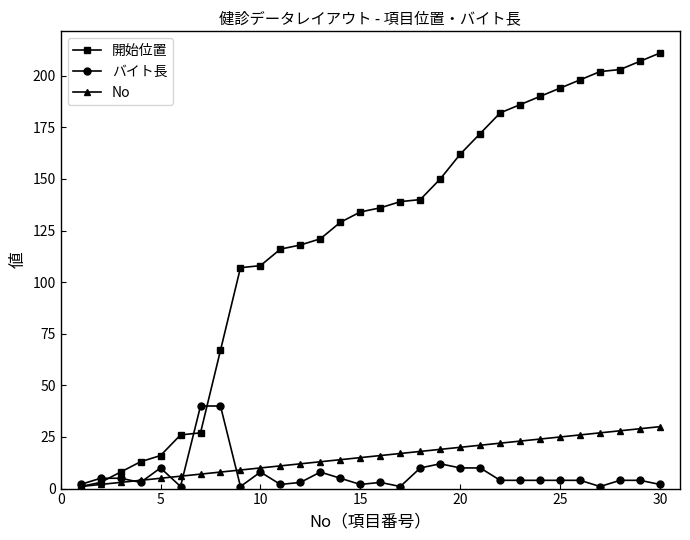

List the series in order of their peak value, highest first.

開始位置, バイト長, No